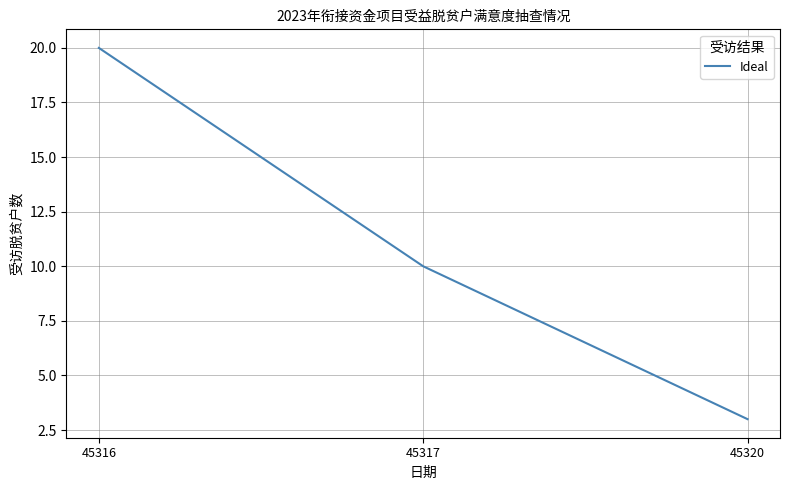

True or false: the data shows 14 at 45317.

False